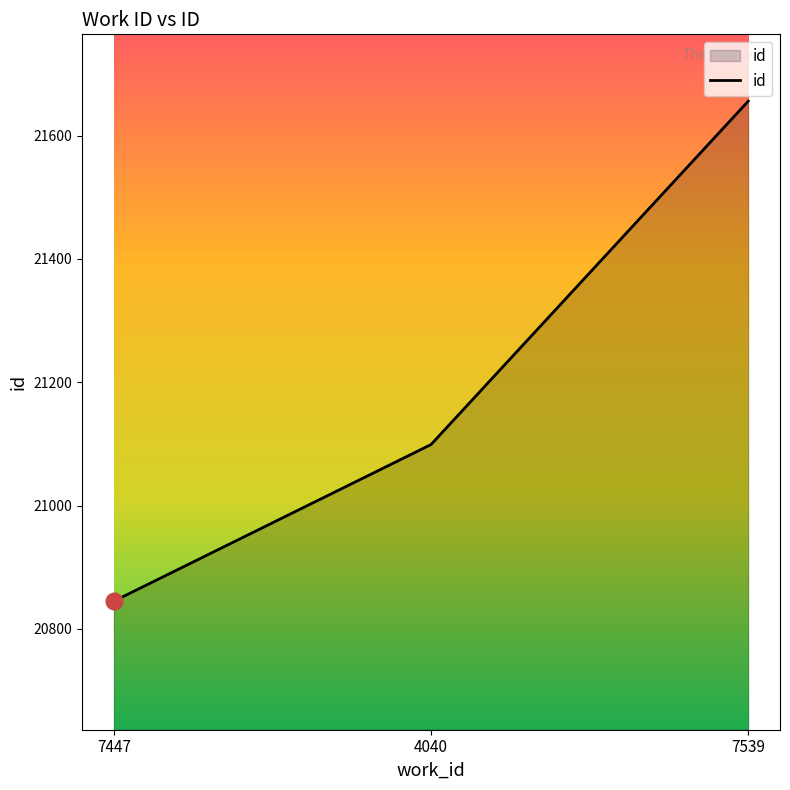

What is the average value?

21200